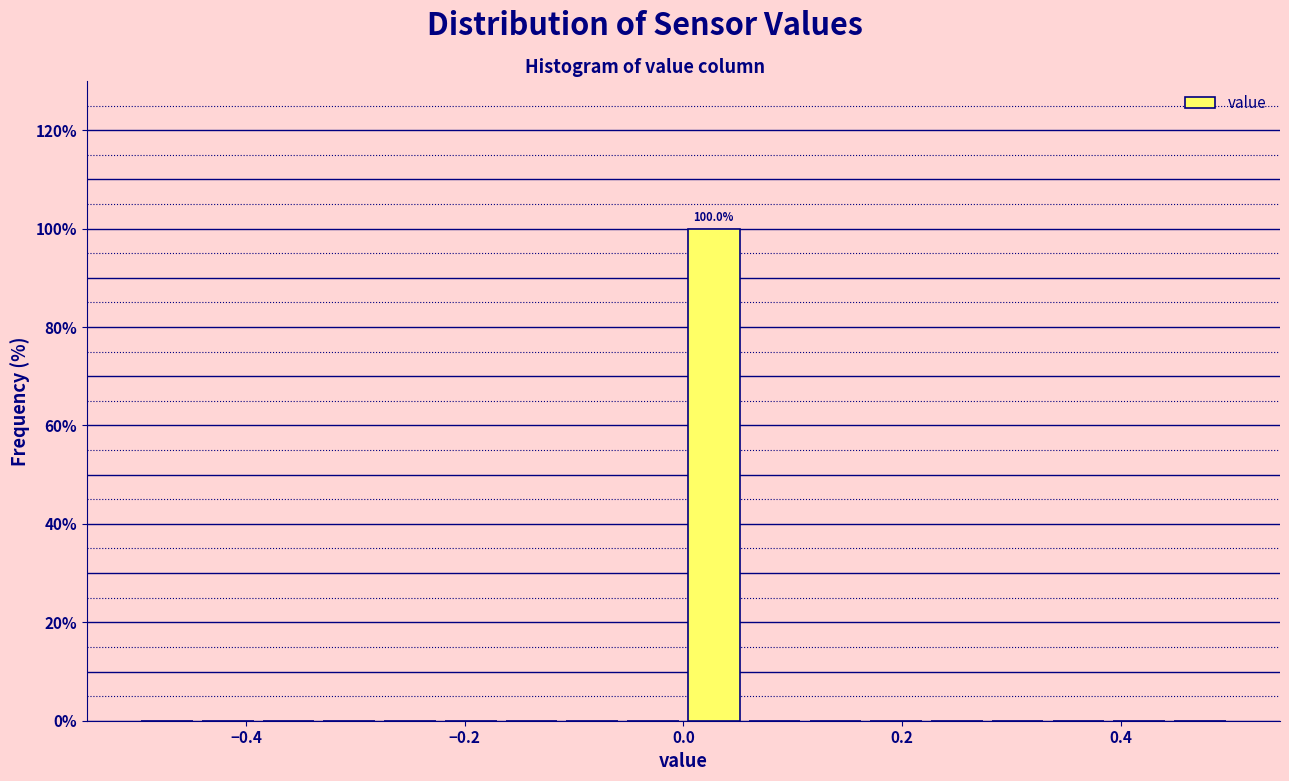

Read against the x-axis, roughly where is the centre of the tallest bar?

0.02